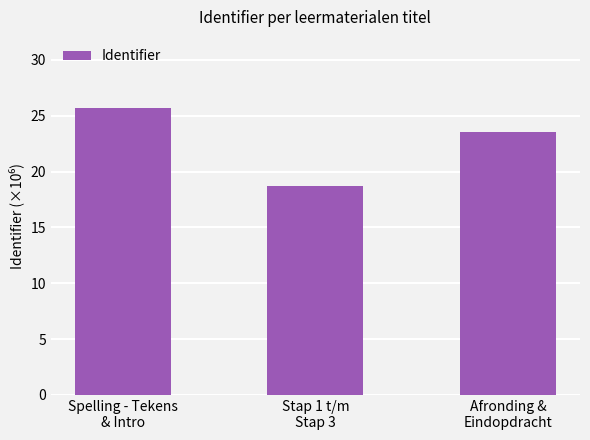

What is the value of the 1st bar from the left?

25.7